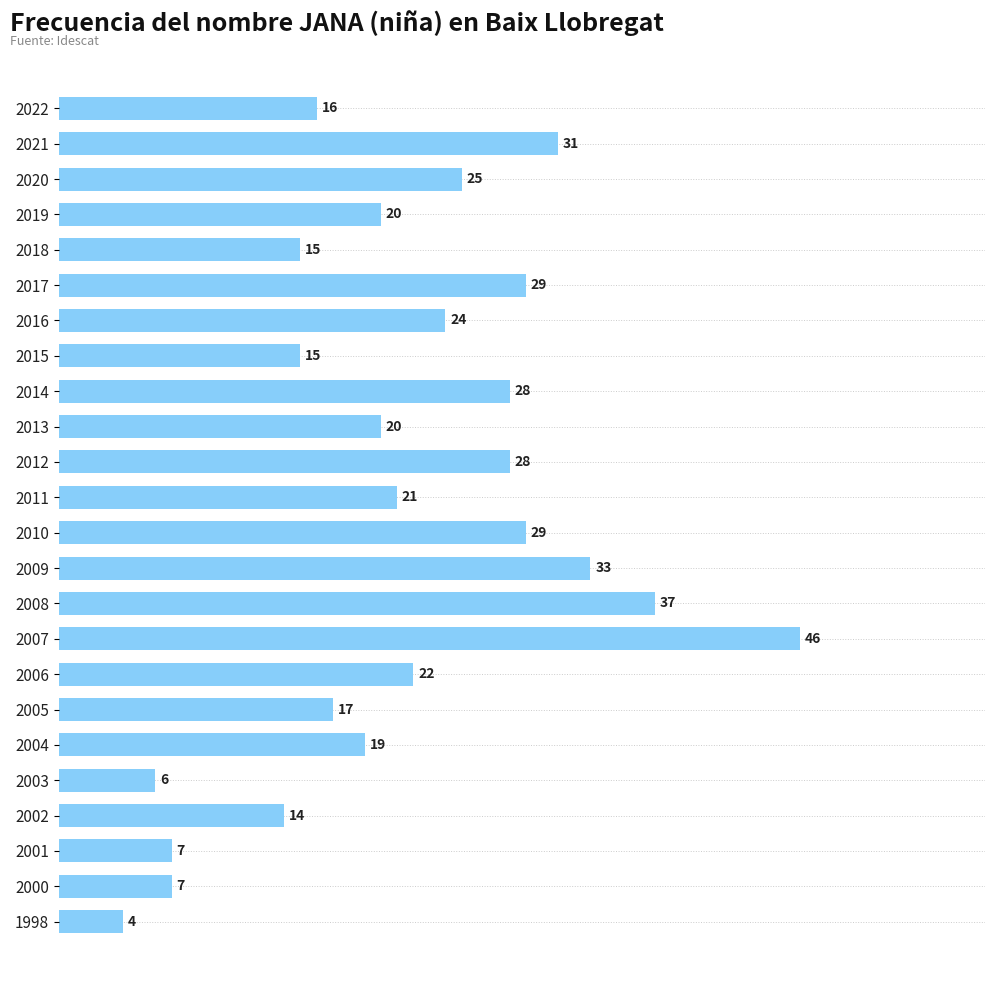

At which category does the chart reach its minimum across all series?

1998